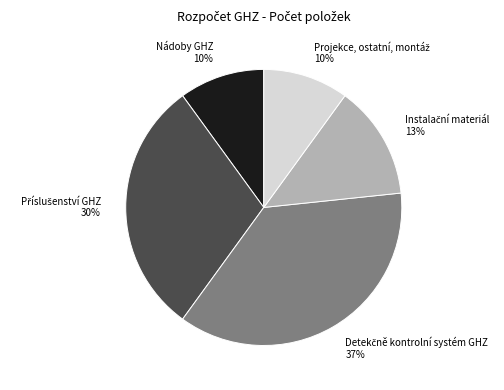

The Nádoby GHZ 10% slice represents 1% of the pie. True or false?

False